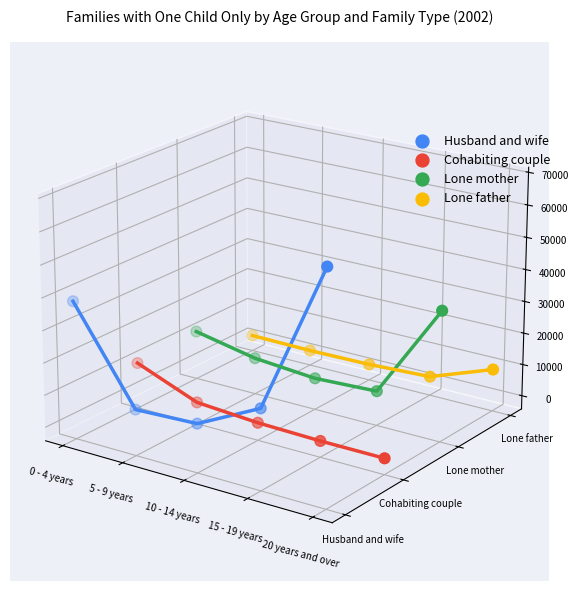

Is the value of Lone father at 5 - 9 years greater than the value of Husband and wife at 15 - 19 years?

Yes